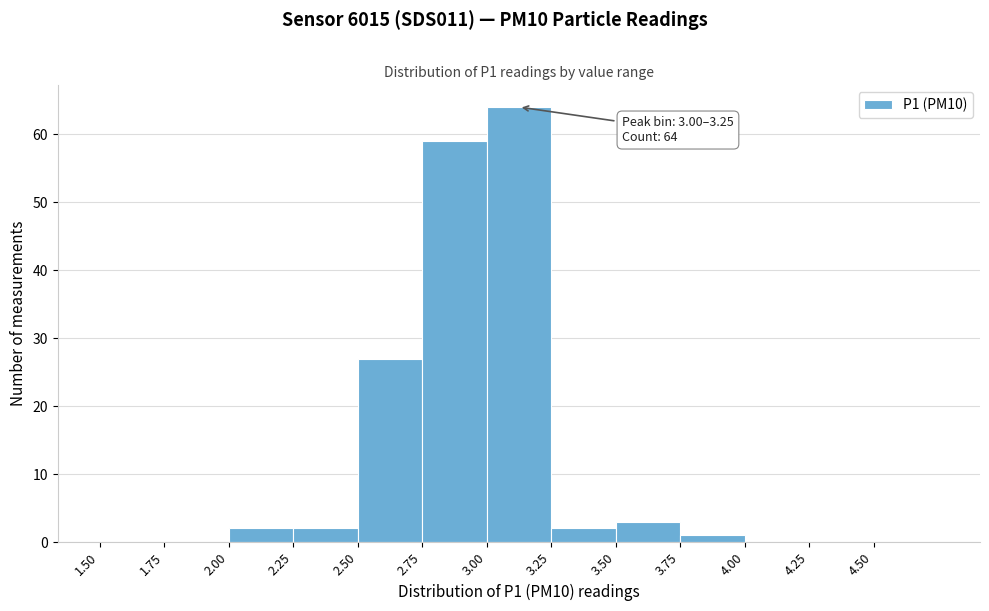

Over which range of the x-axis is the bar tallest?

3.00 to 3.25